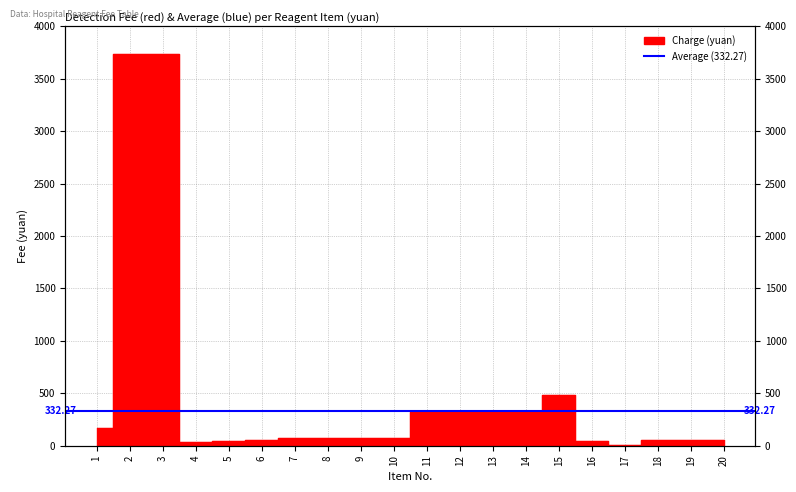

Which label corresponds to the largest value in the chart?

2